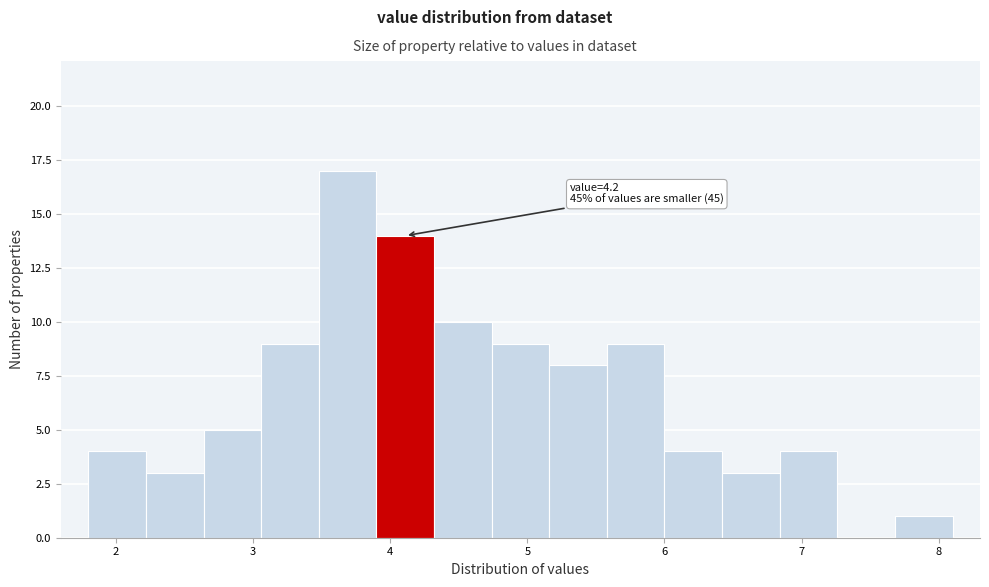

Which range on the x-axis has the tallest bar?

3.48 to 3.90